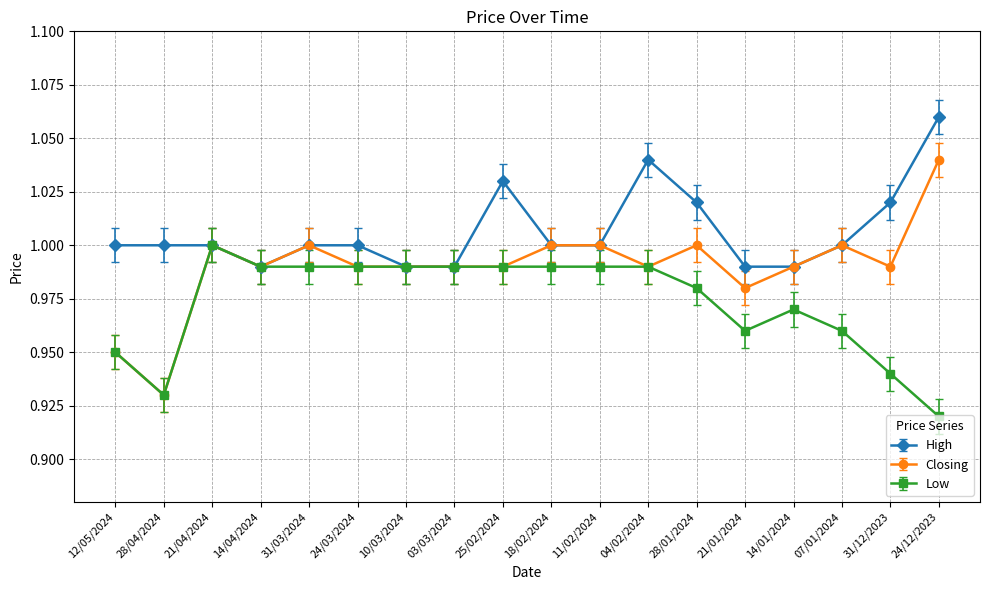

At how many categories does at least one series exceed 0?

18